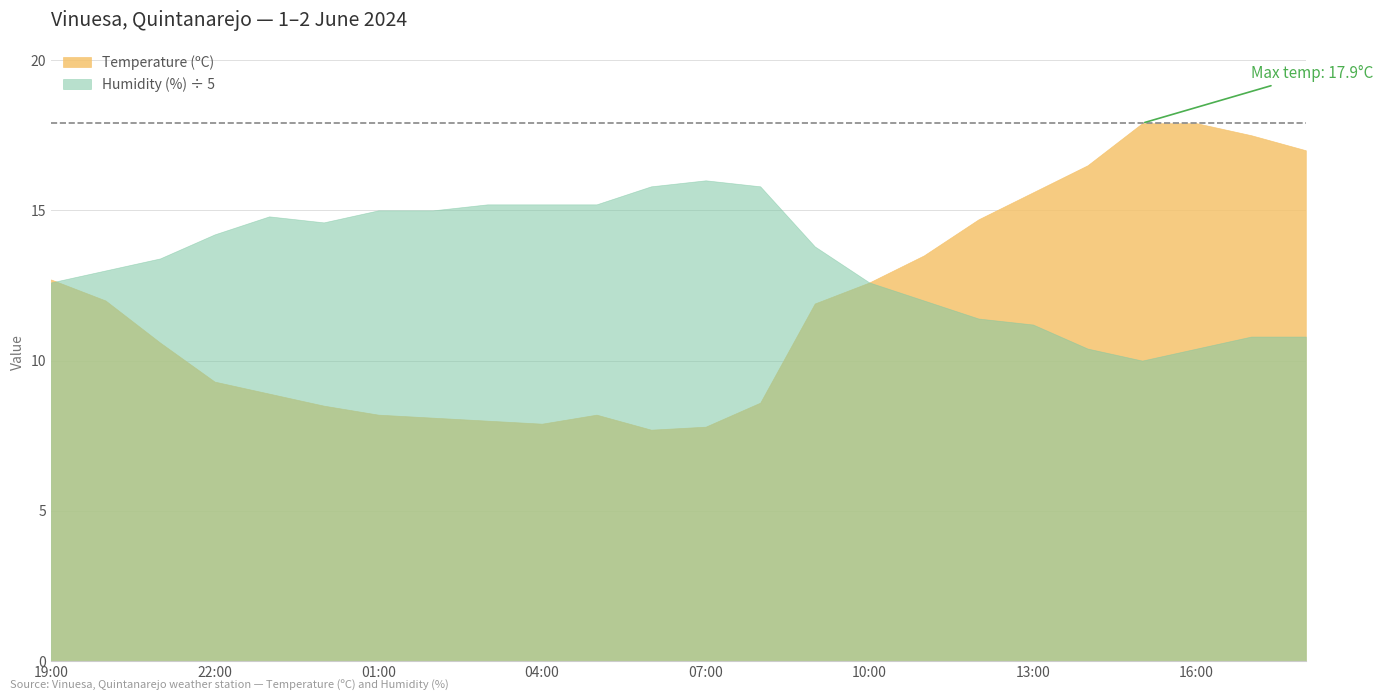

Does the chart have visible grid lines?

Yes